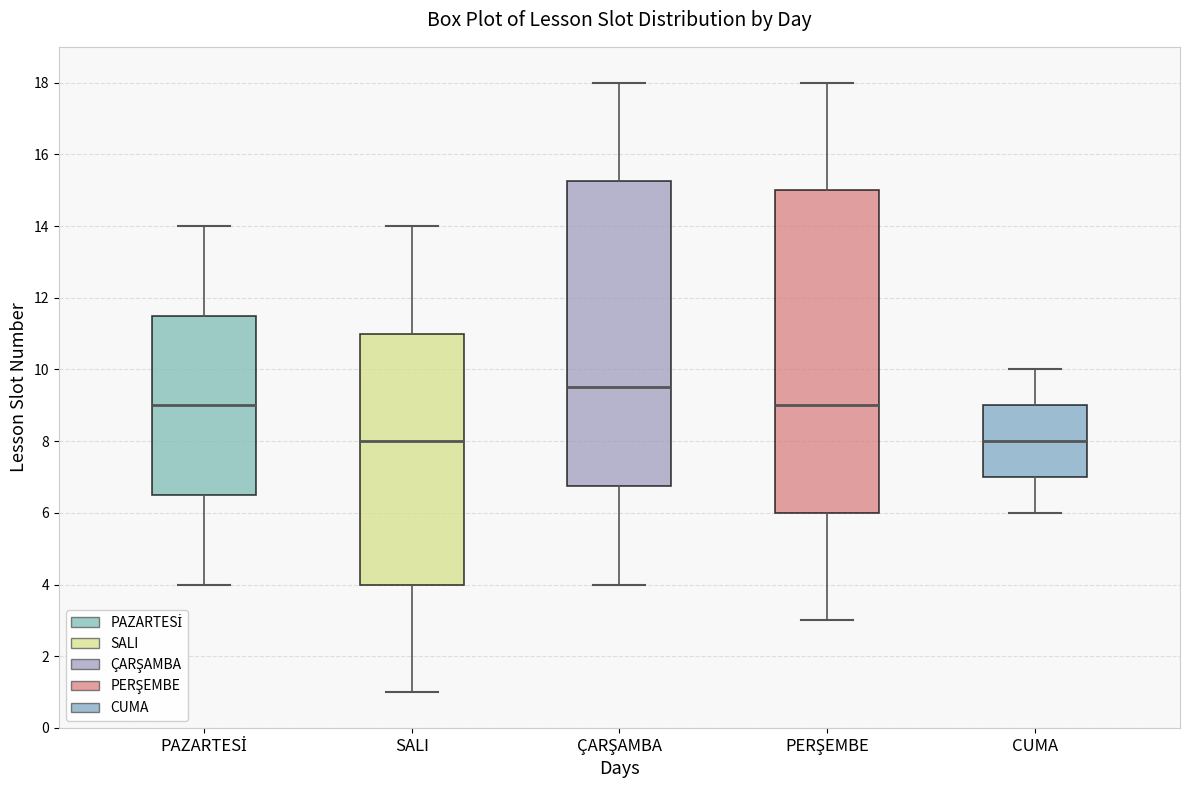

Which box is the tallest, from its lower edge to its upper edge?

PERŞEMBE